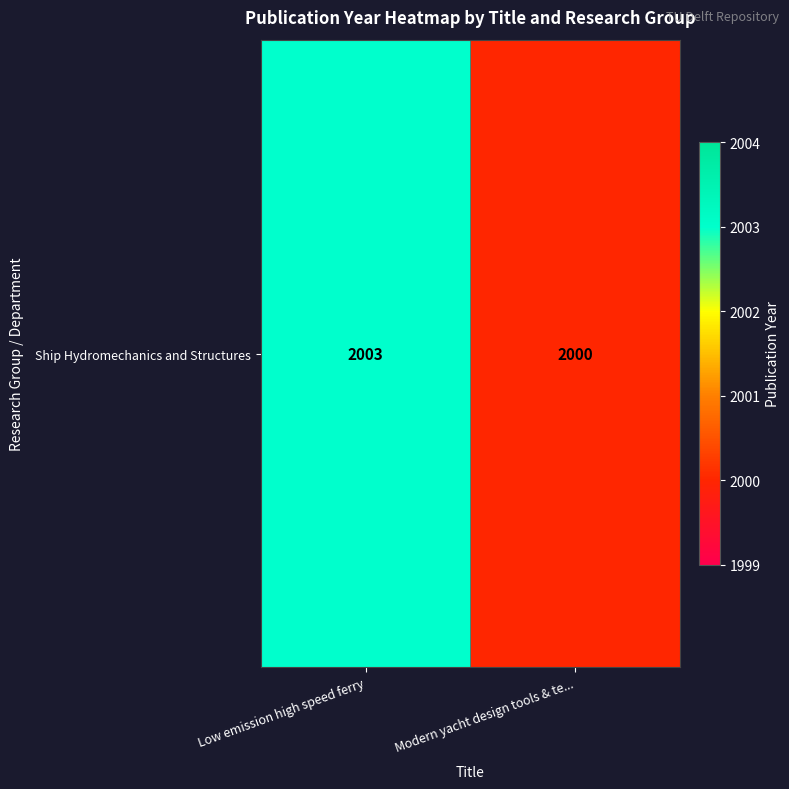

True or false: the data shows 2003 at Low emission high speed ferry.

True